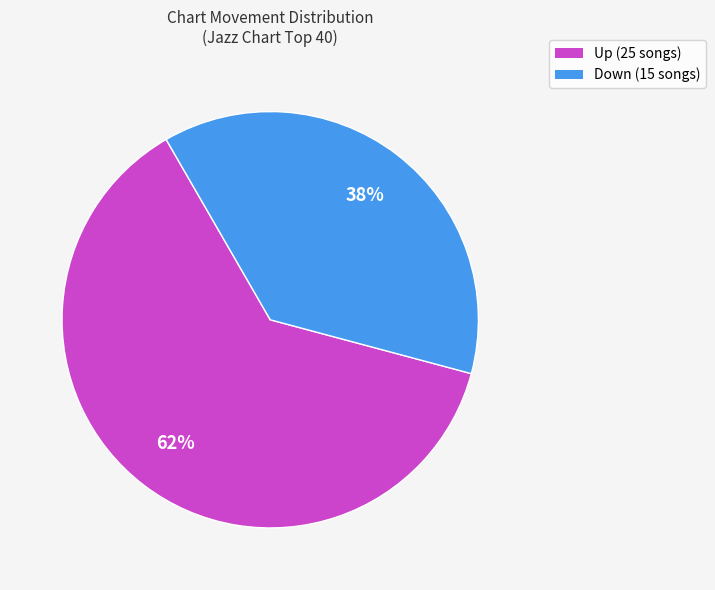

To the nearest percent, what is the average slice percentage?

50%